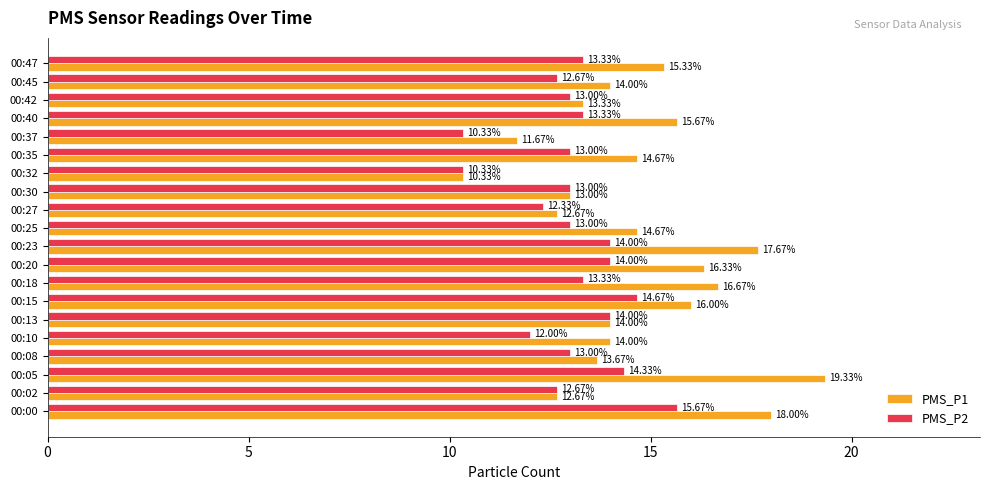

At how many categories does at least one series exceed 15?

8